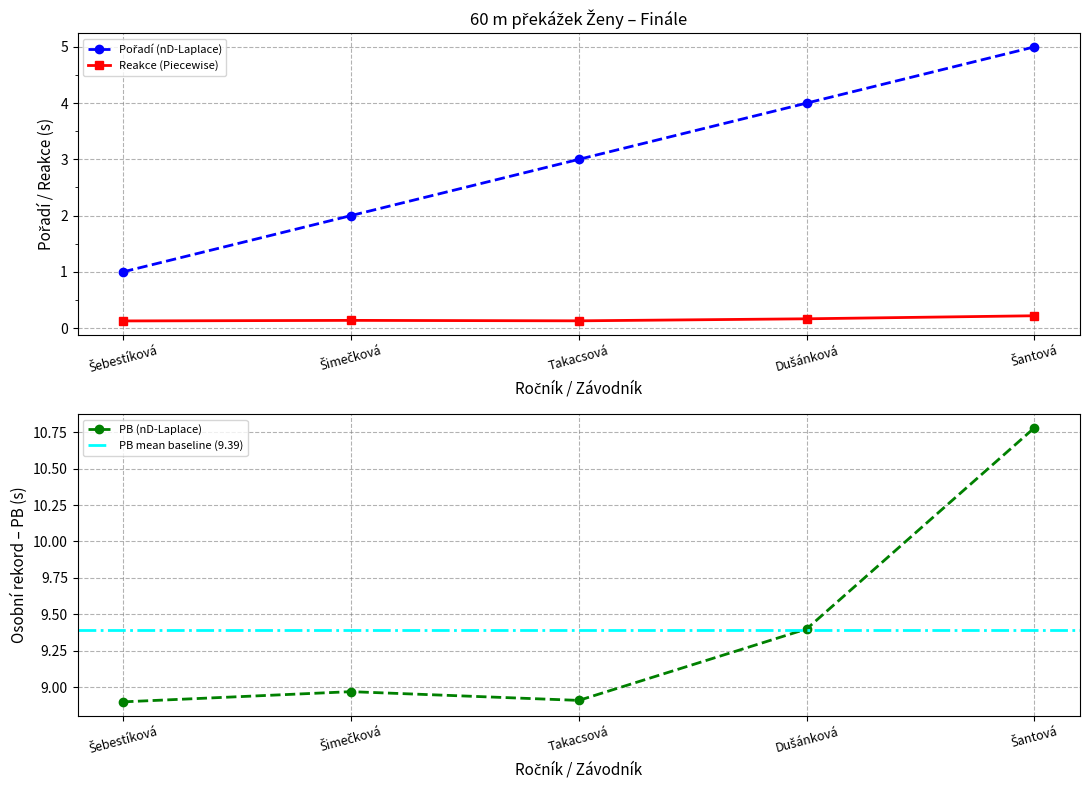

What is the value of the Reakce (Piecewise) point at the 5th from the left?

0.2